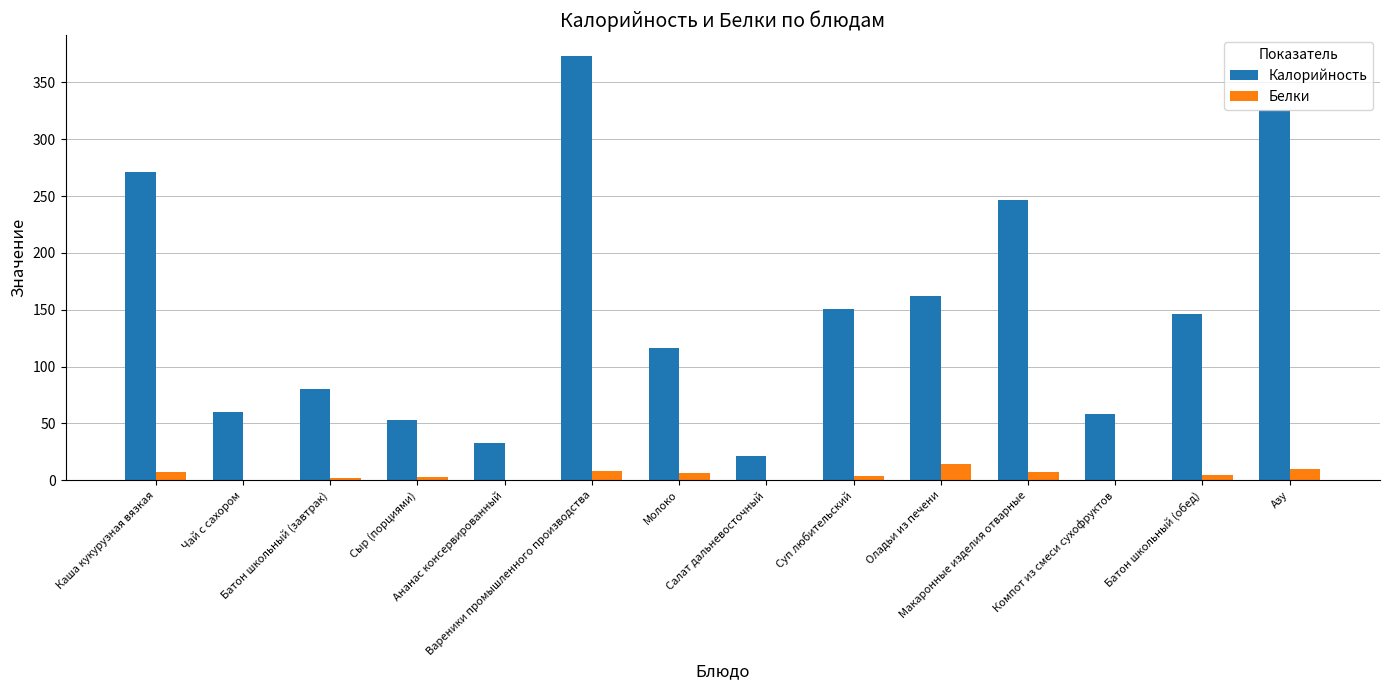

What is the sum of all Белки values?

66